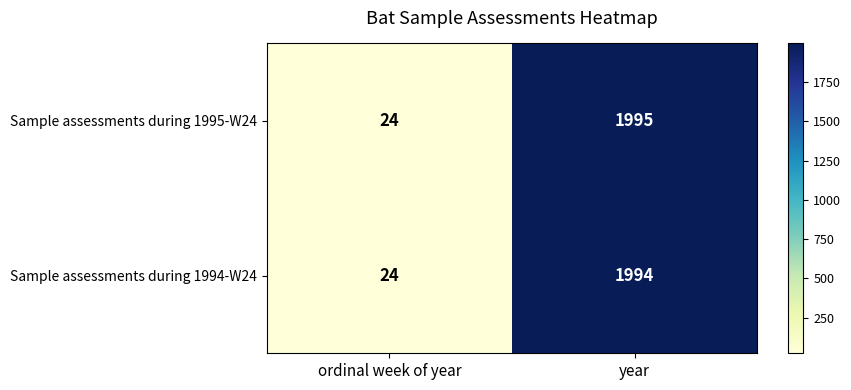

What is the sum of all Sample assessments during 1994-W24 values?

2018